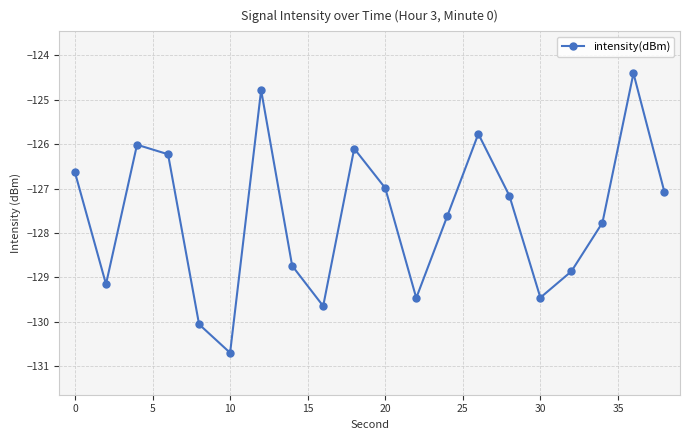

Reading left to right, list all the values displayed in this chart.

-126.6	-129.2	-126.0	-126.2	-130.1	-130.7	-124.8	-128.7	-129.6	-126.1	-127.0	-129.5	-127.6	-125.8	-127.2	-129.5	-128.9	-127.8	-124.4	-127.1